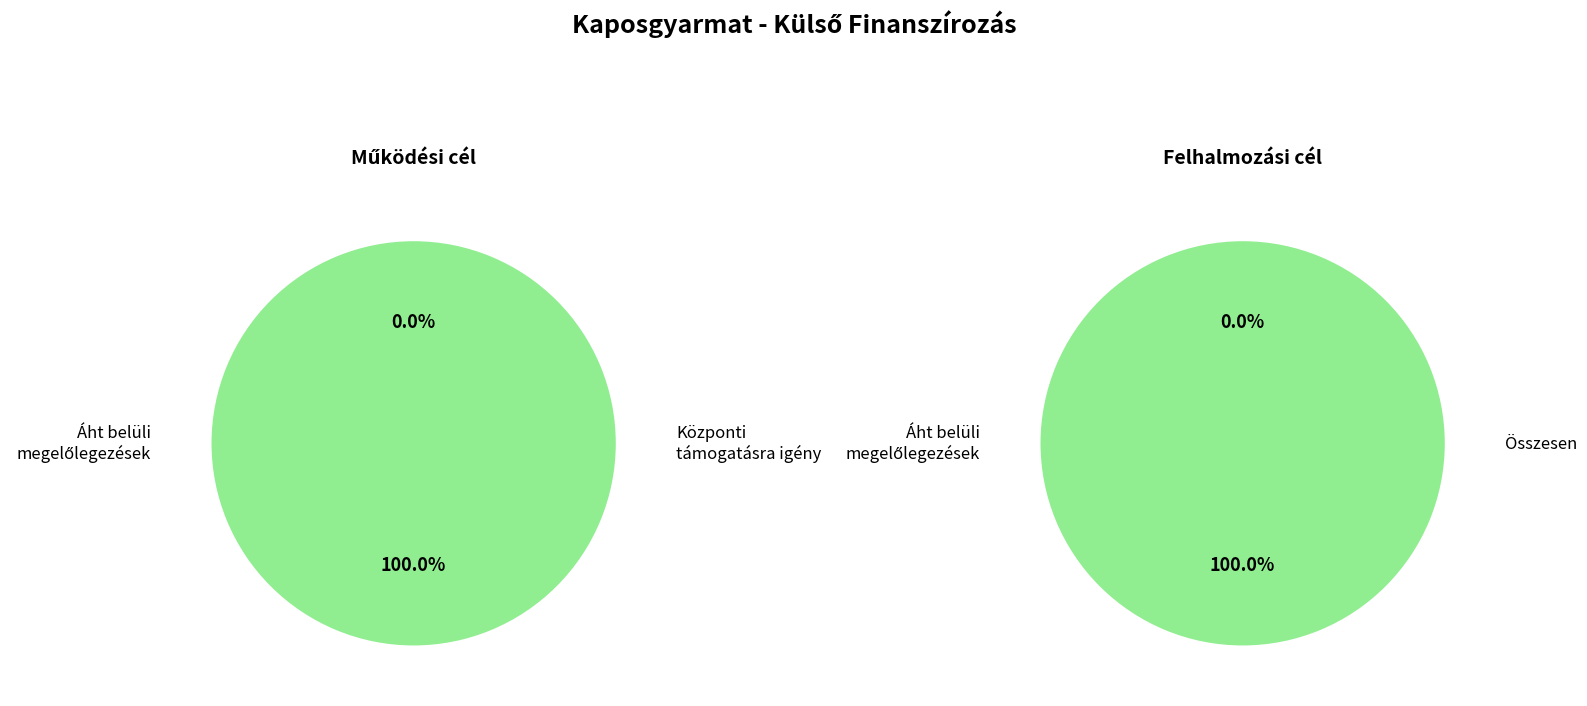

What is the largest slice in the pie chart?

Áht belüli megelőlegezések